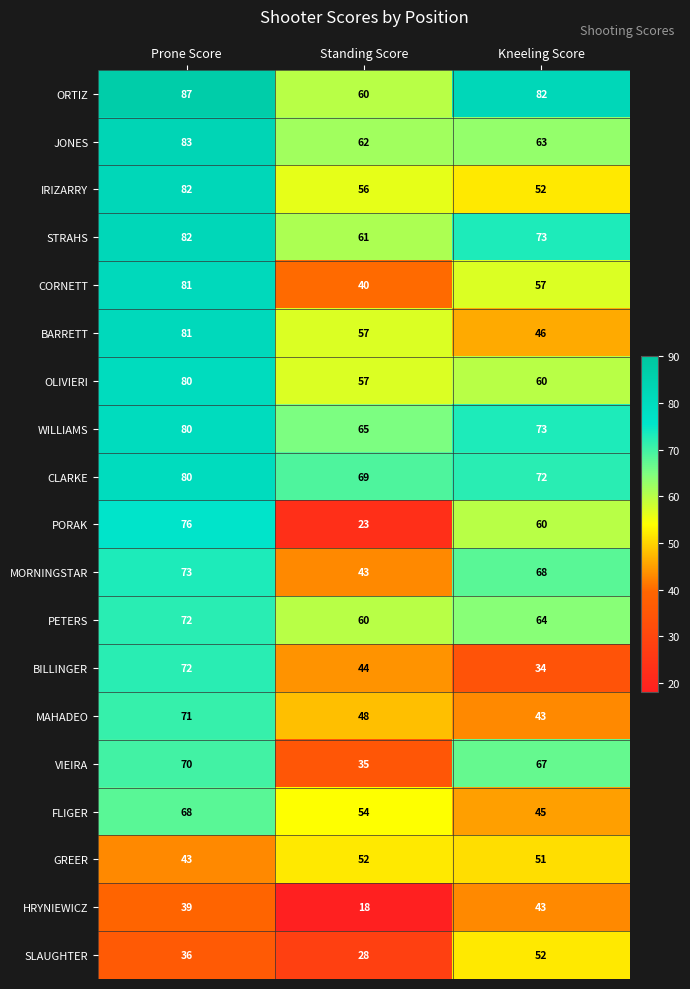

What is the minimum value for BILLINGER?

34